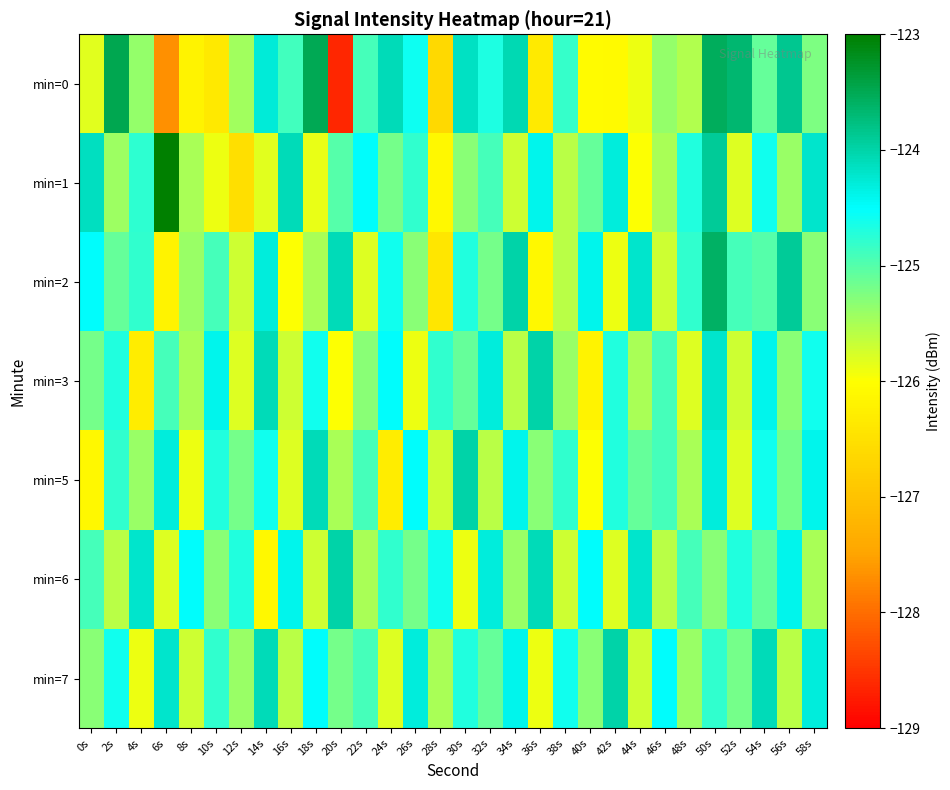

What is the maximum value shown in the chart?

-123.0